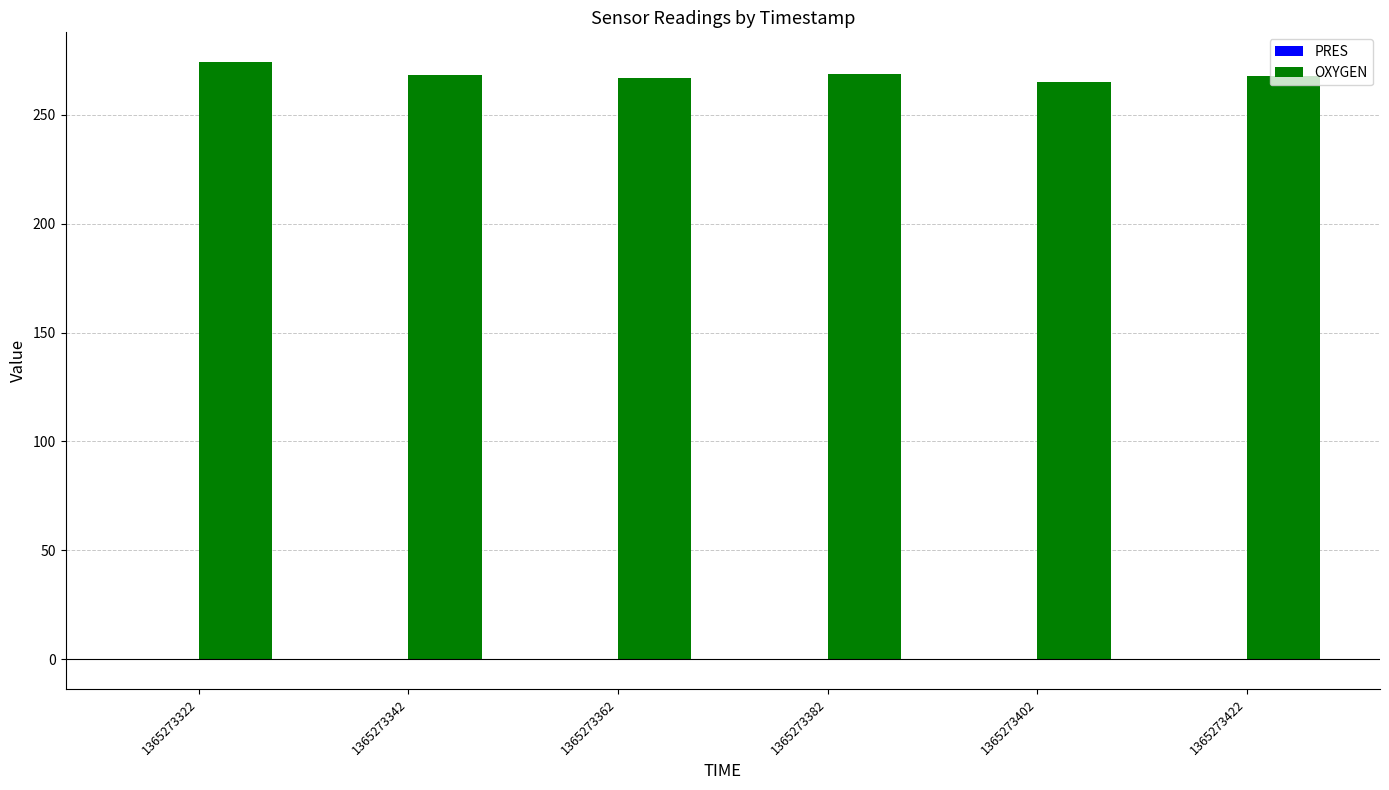

What is the sum of all OXYGEN values?

1610.6